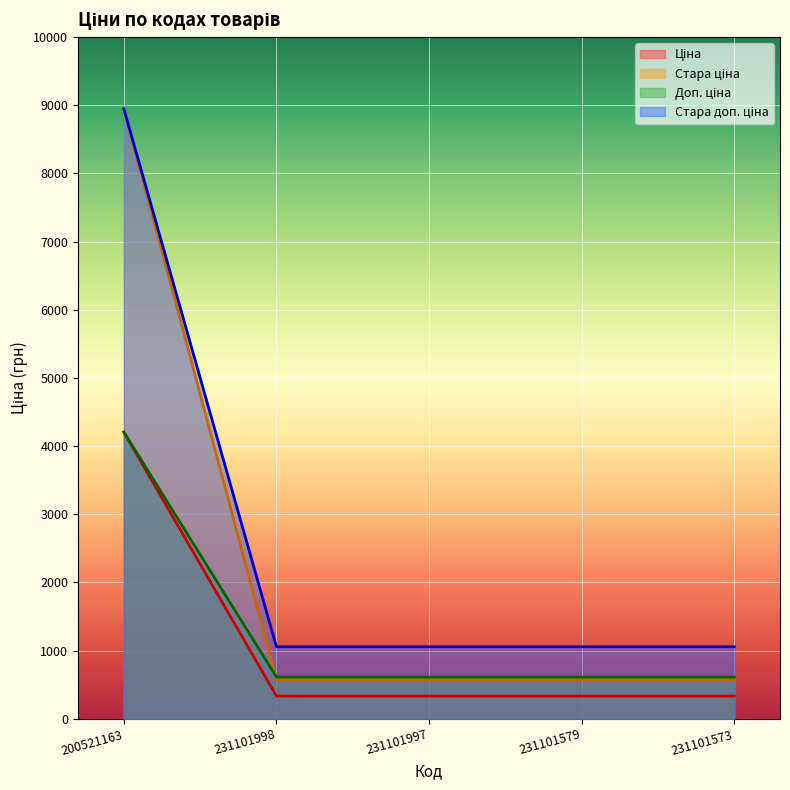

The Стара доп. ціна series shows 165.2 at 231101998. True or false?

False